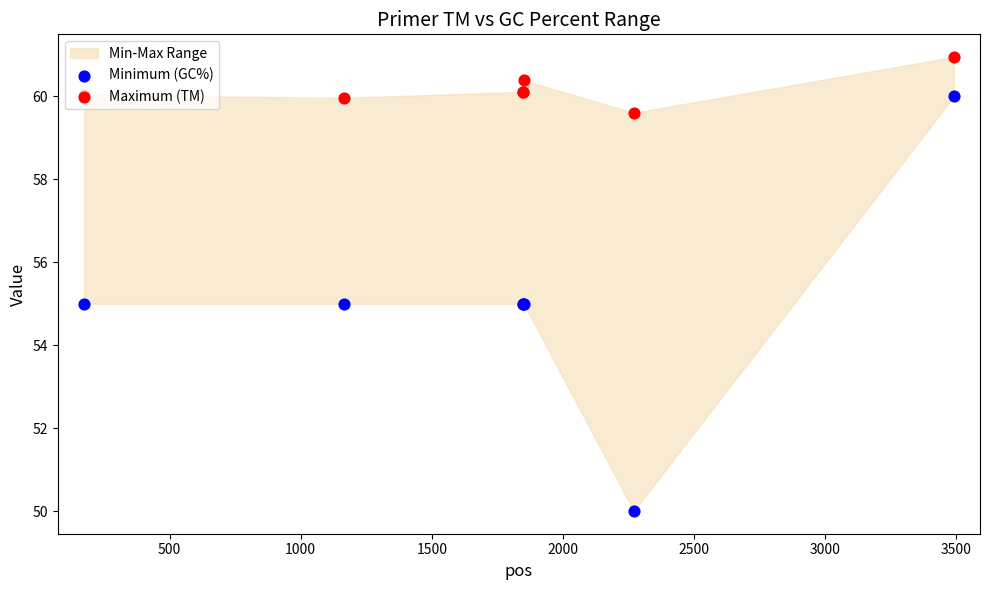

At how many categories does at least one series exceed 52?

7